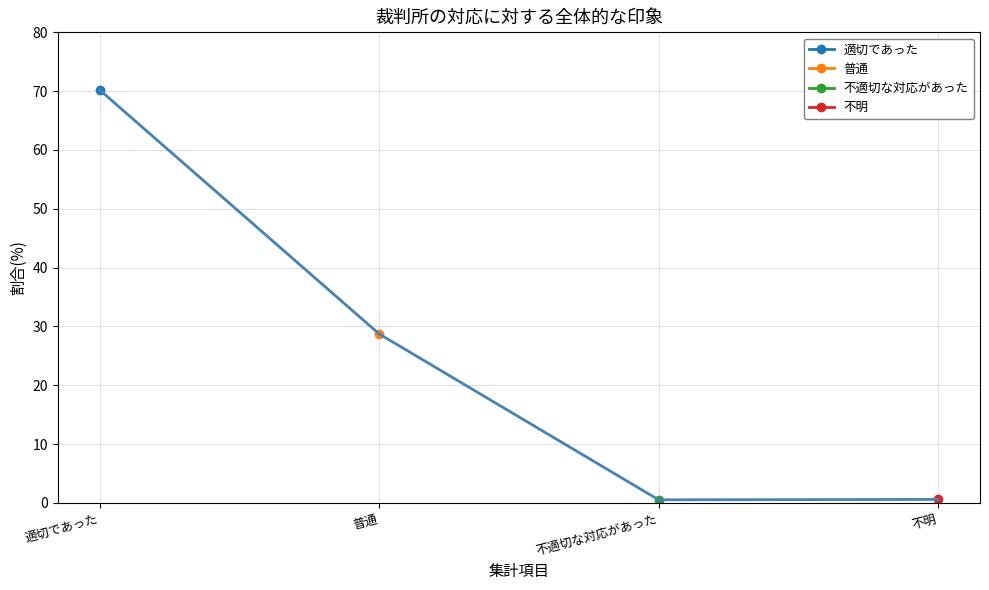

Reading left to right, list all the values displayed in this chart.

70.2	28.7	0.5	0.6